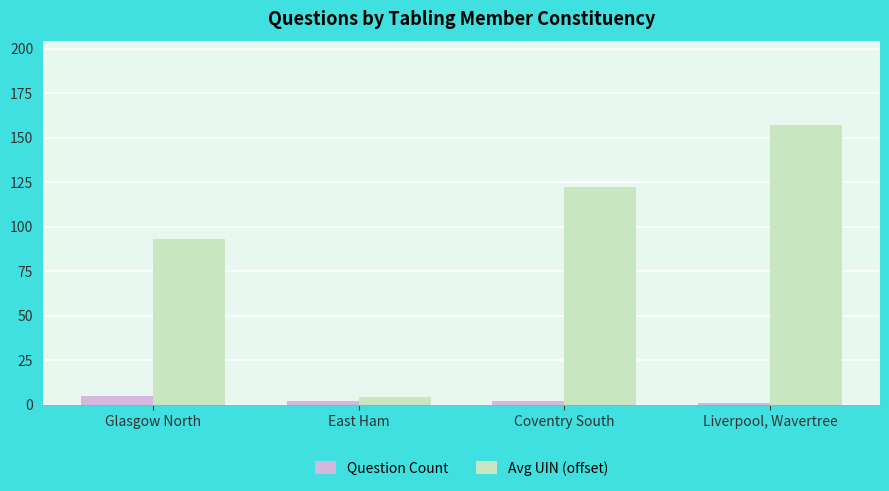

Are the bars grouped side by side (vs. stacked)?

Yes